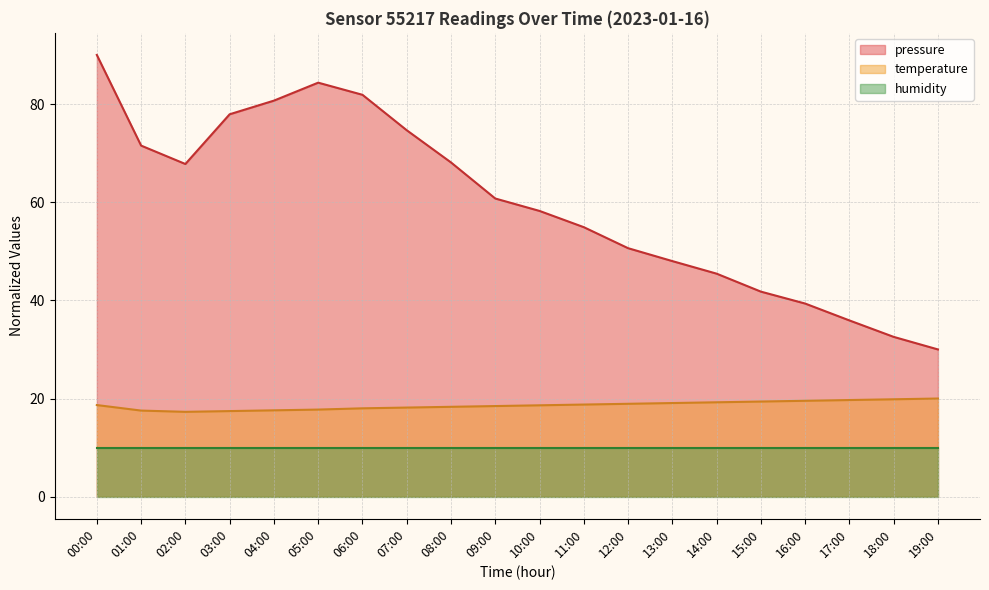

What is the approximate value of pressure at 07:00?

74.7